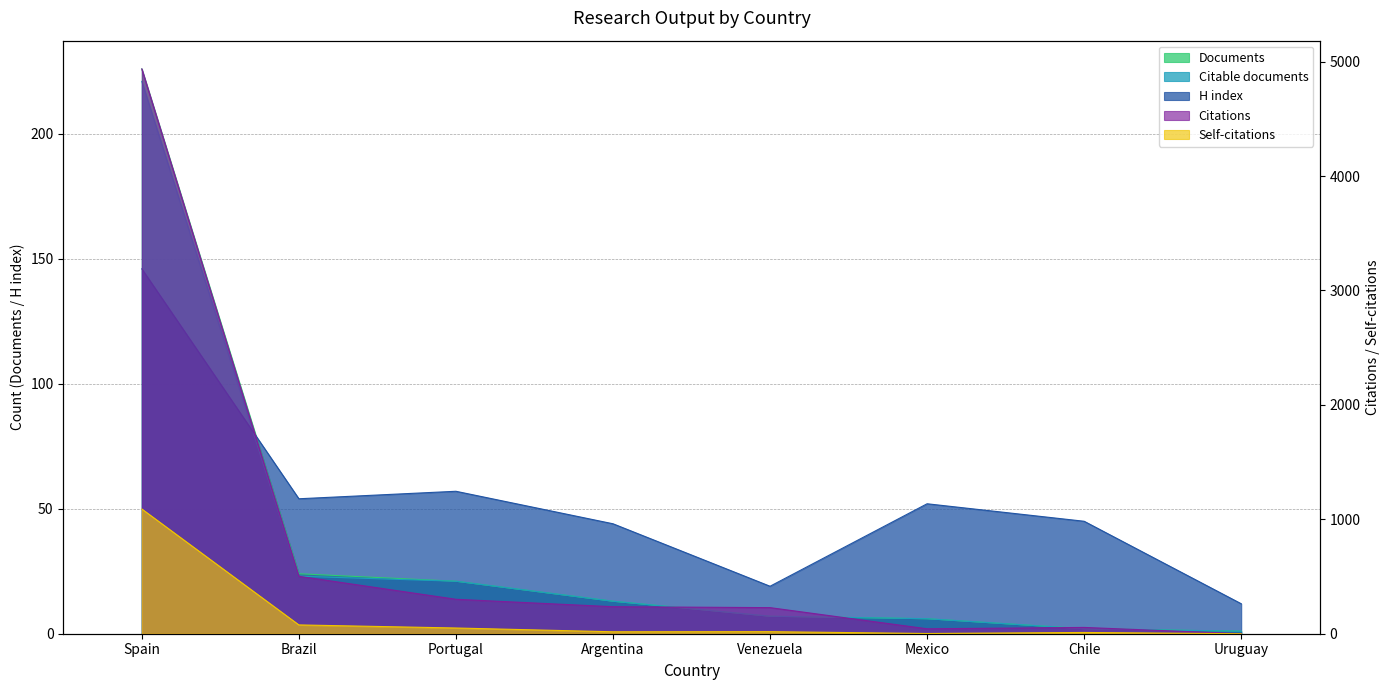

Reading right to left, extract all data points from this chart.

Documents: Uruguay=1	Chile=2	Mexico=6	Venezuela=7	Argentina=13	Portugal=21	Brazil=24	Spain=226
Citable documents: Uruguay=1	Chile=2	Mexico=6	Venezuela=7	Argentina=13	Portugal=21	Brazil=23	Spain=221
Citations: Uruguay=0	Chile=55	Mexico=43	Venezuela=228	Argentina=236	Portugal=301	Brazil=502	Spain=4936
Self-citations: Uruguay=0	Chile=11	Mexico=2	Venezuela=18	Argentina=17	Portugal=50	Brazil=77	Spain=1090
H index: Uruguay=12	Chile=45	Mexico=52	Venezuela=19	Argentina=44	Portugal=57	Brazil=54	Spain=146